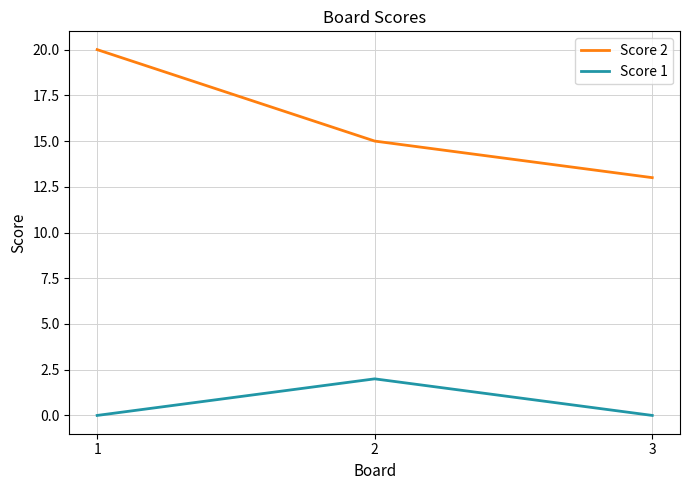

What is the difference between the maximum and minimum values in the Score 2 series?

7